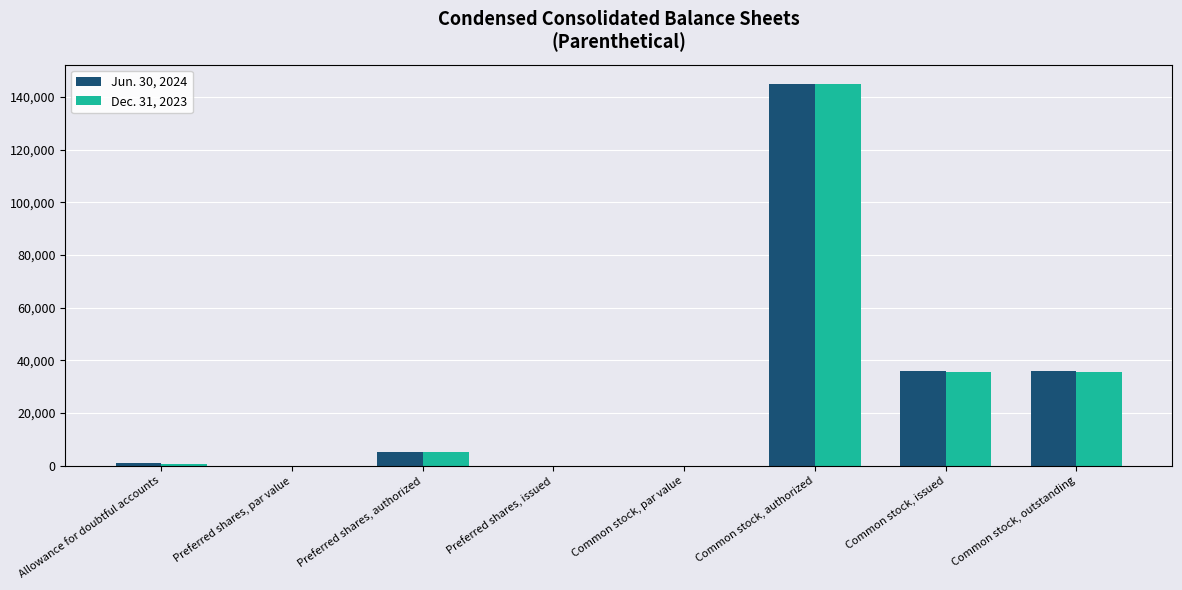

Which series changed the most between Common stock, authorized and Common stock, issued?

Dec. 31, 2023